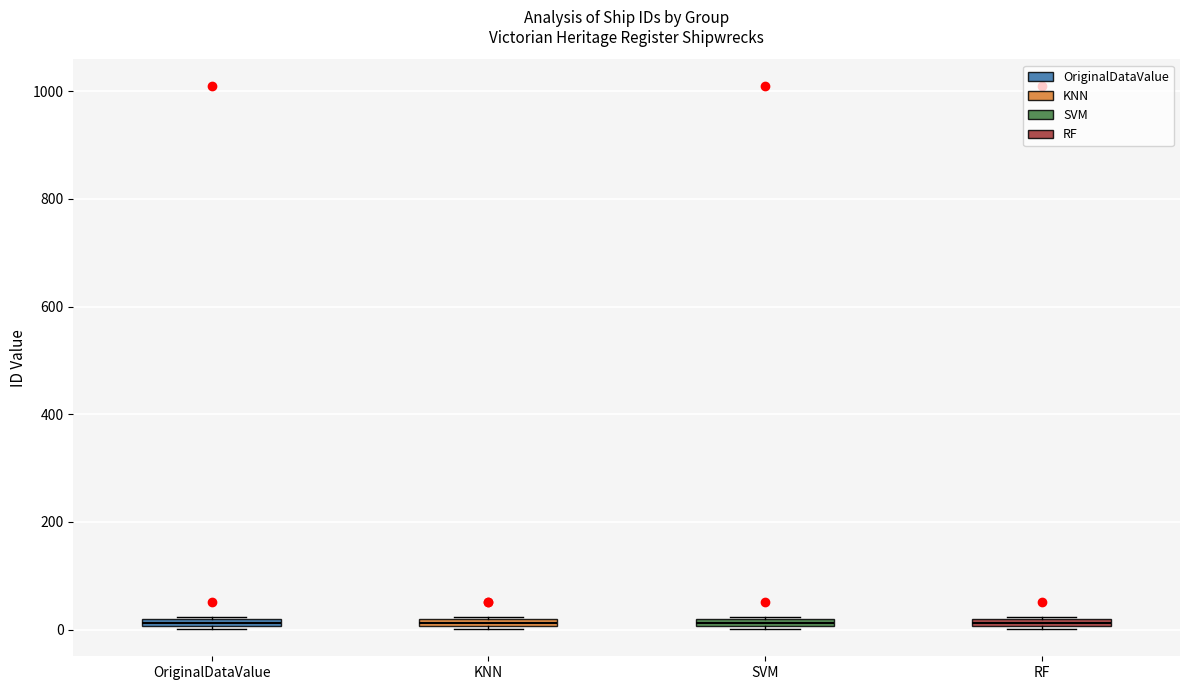

Where is the lower edge of the box for RF on the y-axis? The values are not printed on the chart, so give them approximately, as read against the axis.

0